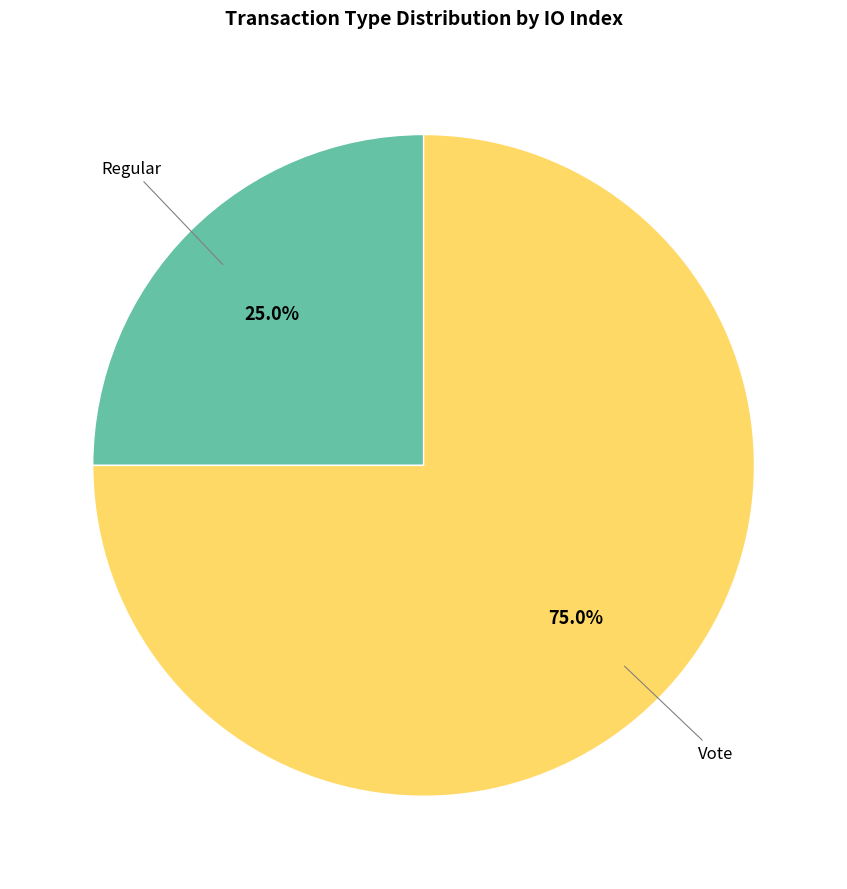

Does any single category account for the majority?

Yes